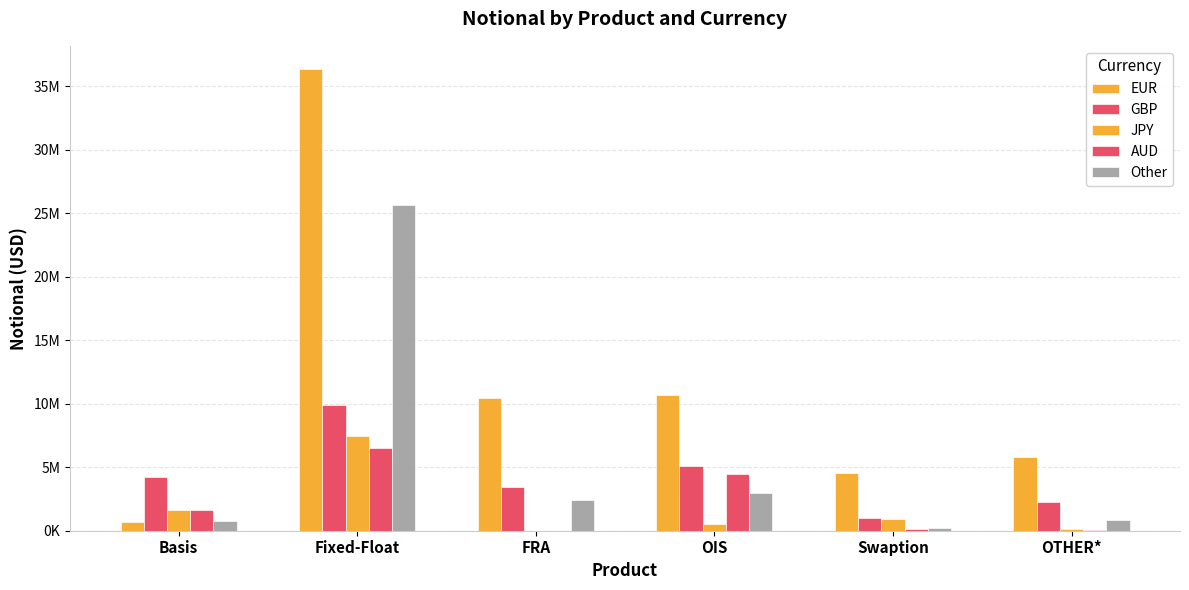

What is the maximum value for Other?

25631781